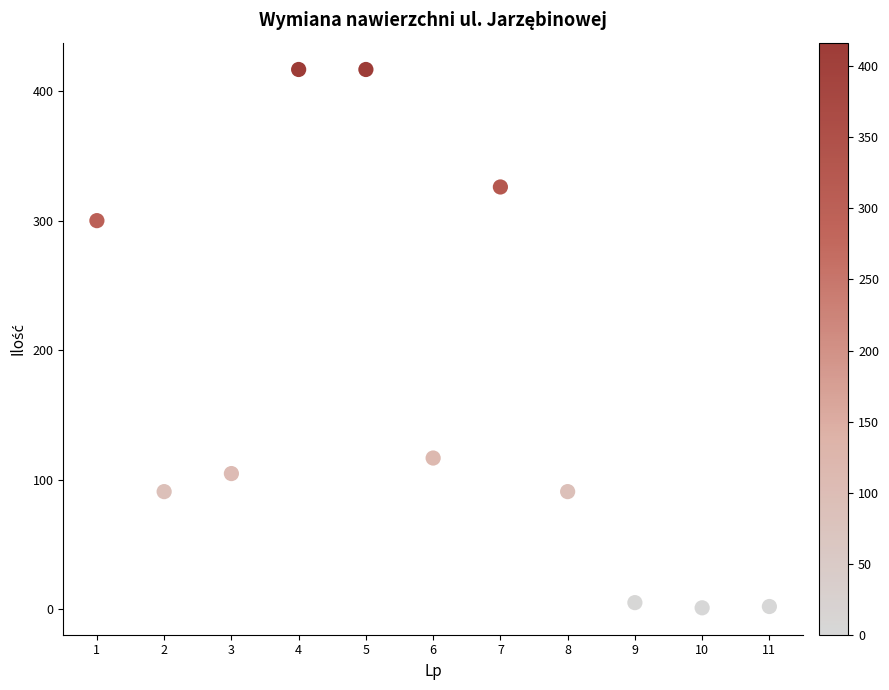

What is the range of X values (max minus min)?

10.0